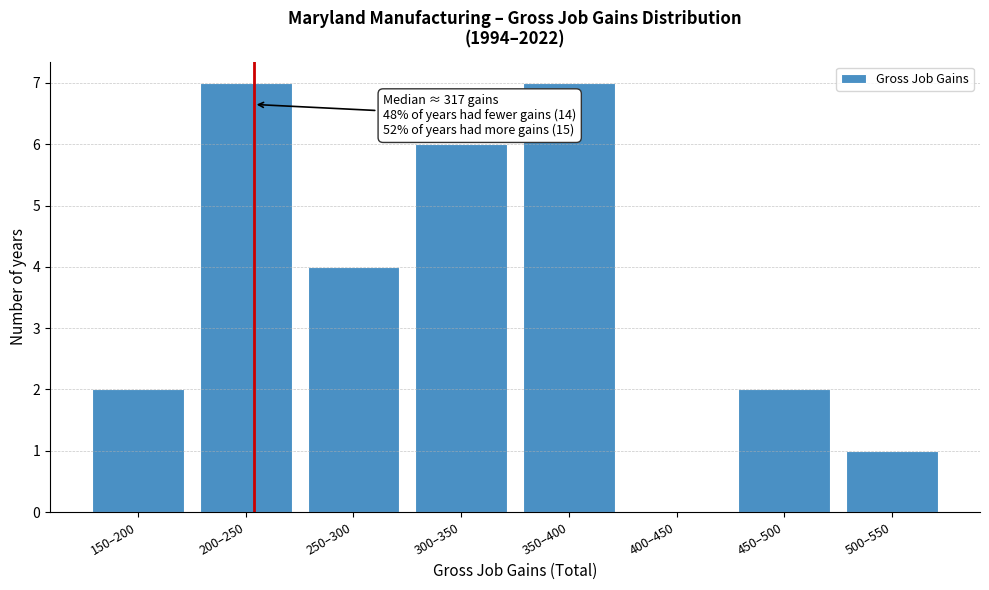

Reading right to left, extract all data points from this chart.

500–550=1	450–500=2	400–450=0	350–400=7	300–350=6	250–300=4	200–250=7	150–200=2